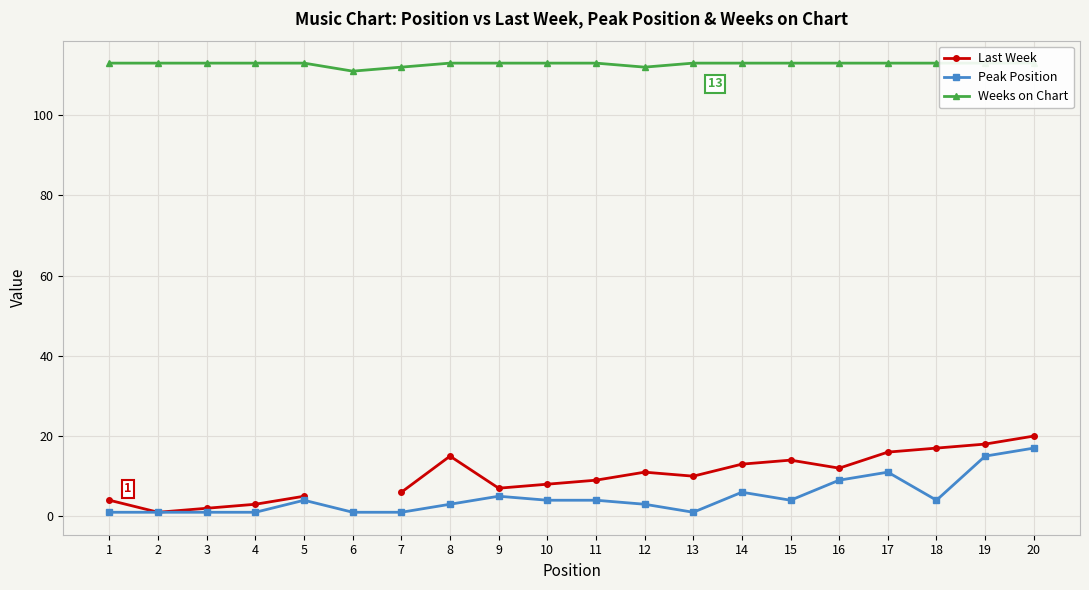

True or false: Peak Position has more than 0 interior local peaks.

True